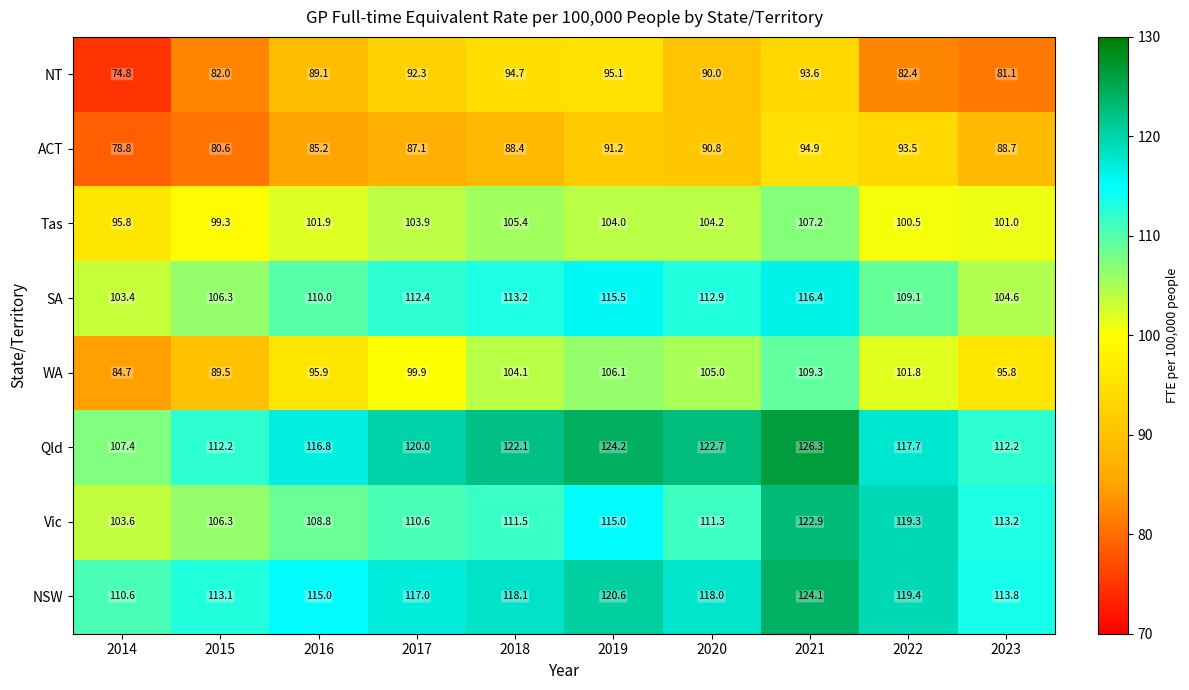

Count the number of categories in the chart.

10